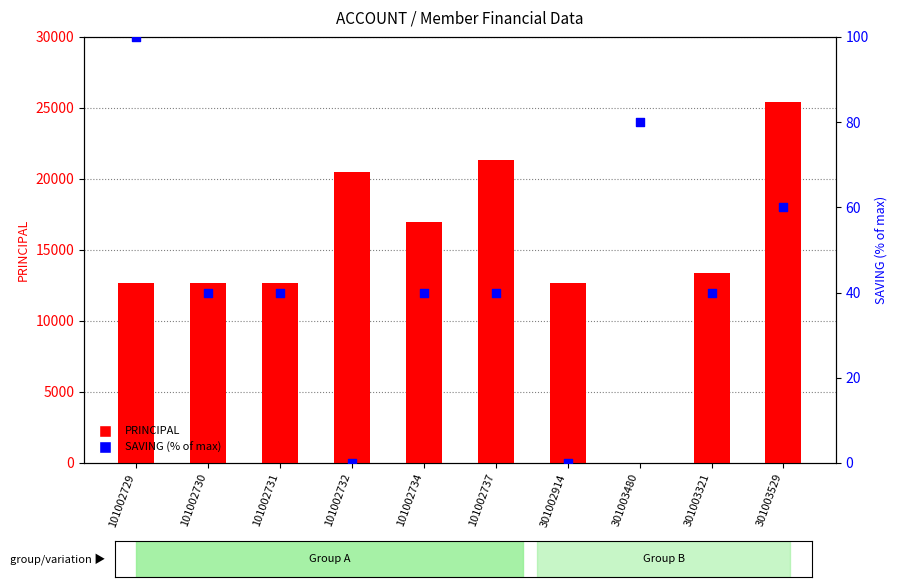

Which series has the largest total across all categories?

PRINCIPAL